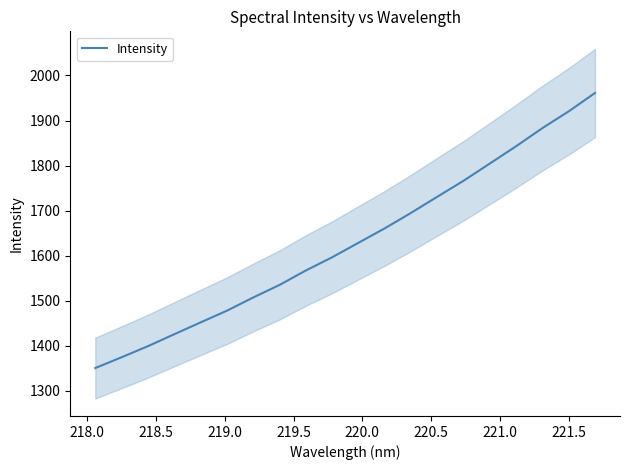

How many categories are shown in the chart?

20